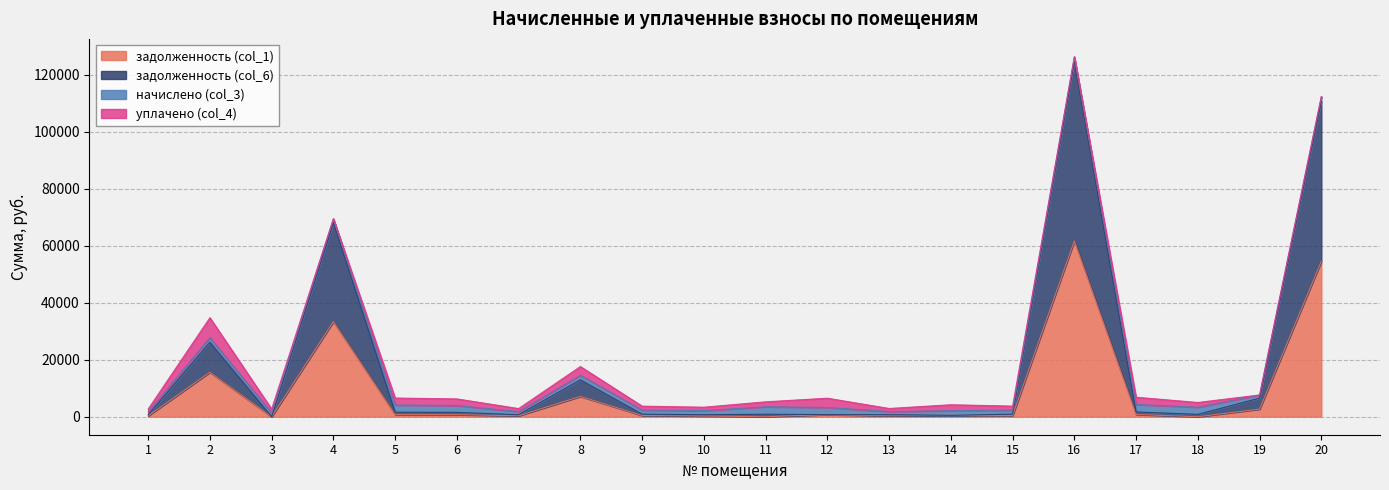

What is the difference between the maximum and minimum values in the задолженность (col_1) series?

61710.1